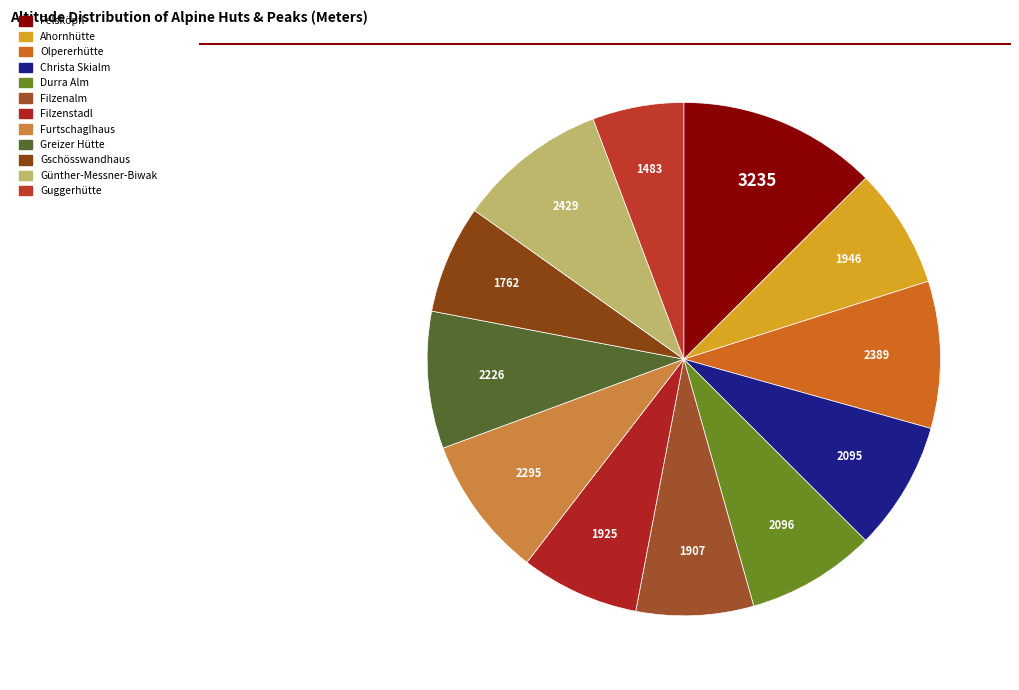

How many segments does this pie chart have?

12